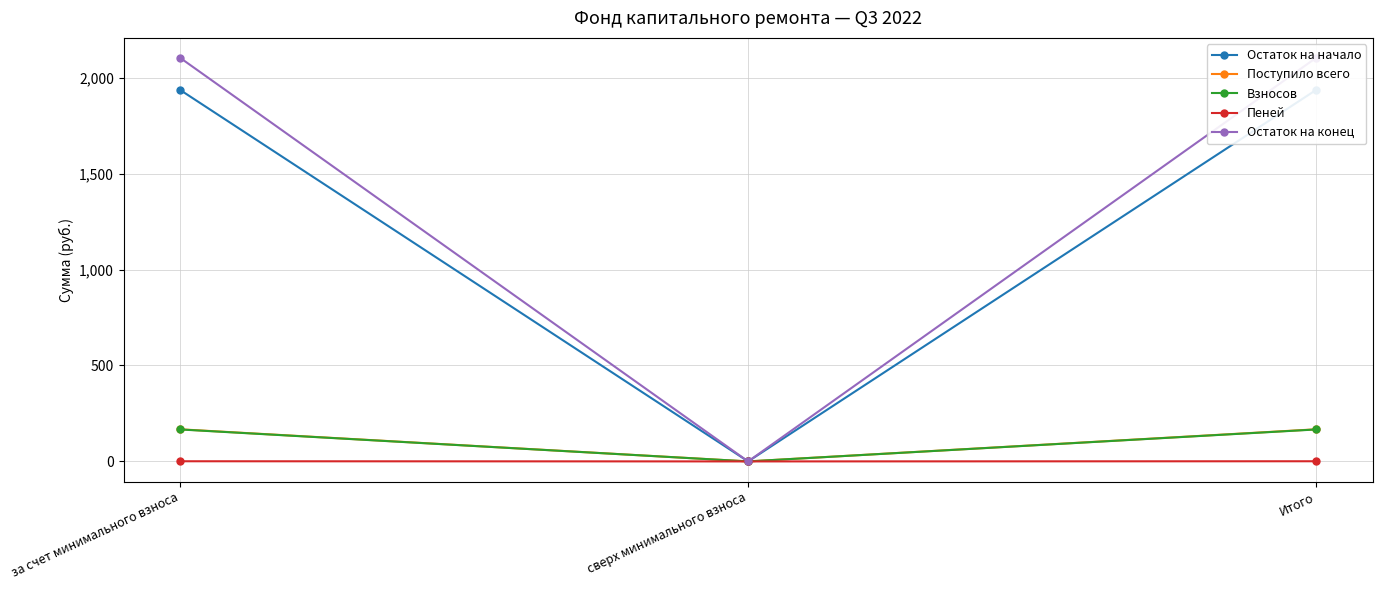

What position from the left is сверх минимального взноса?

2